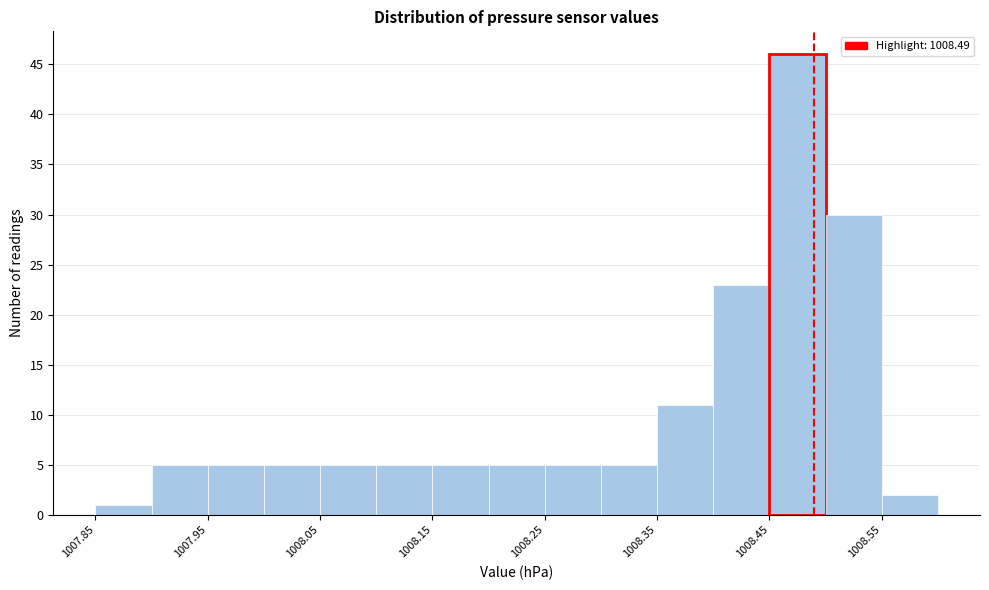

Which range on the x-axis has the tallest bar?

1008.45 to 1008.50